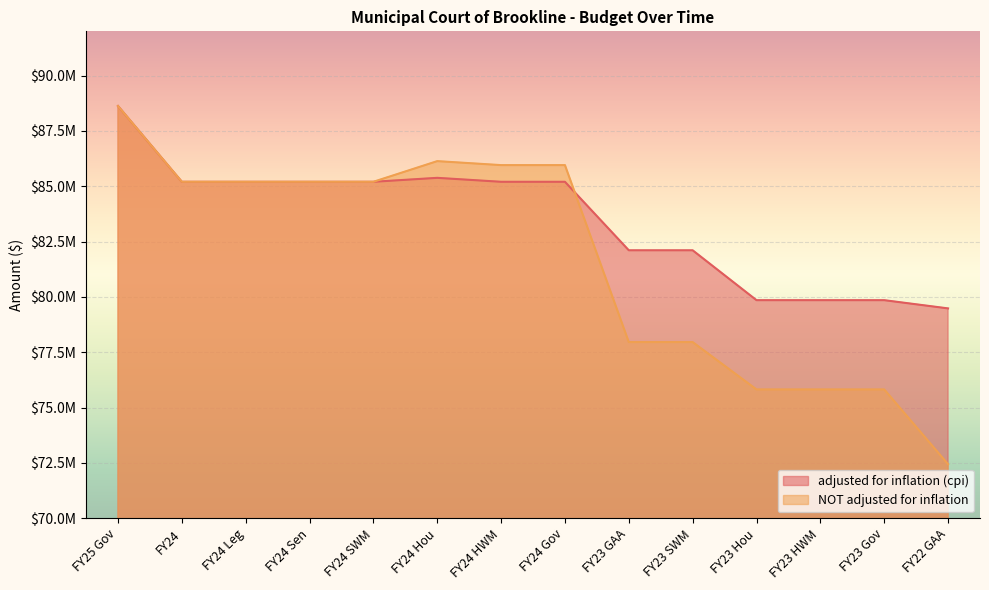

What are all the series names shown in the legend?

adjusted for inflation (cpi), NOT adjusted for inflation